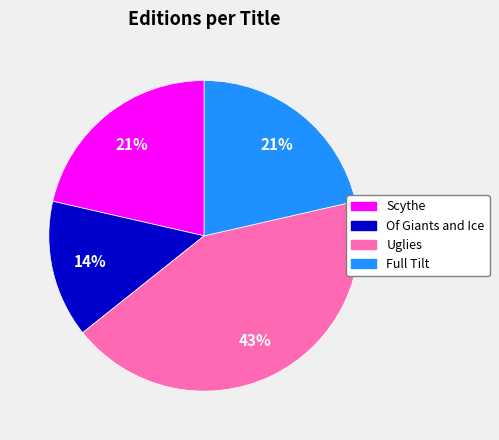

How many segments does this pie chart have?

4